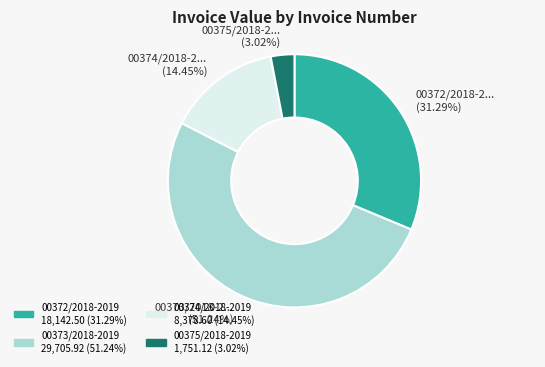

Do 00372/2018-2... (31.29%) and 00375/2018-2... (3.02%) together represent more than half of the pie?

No